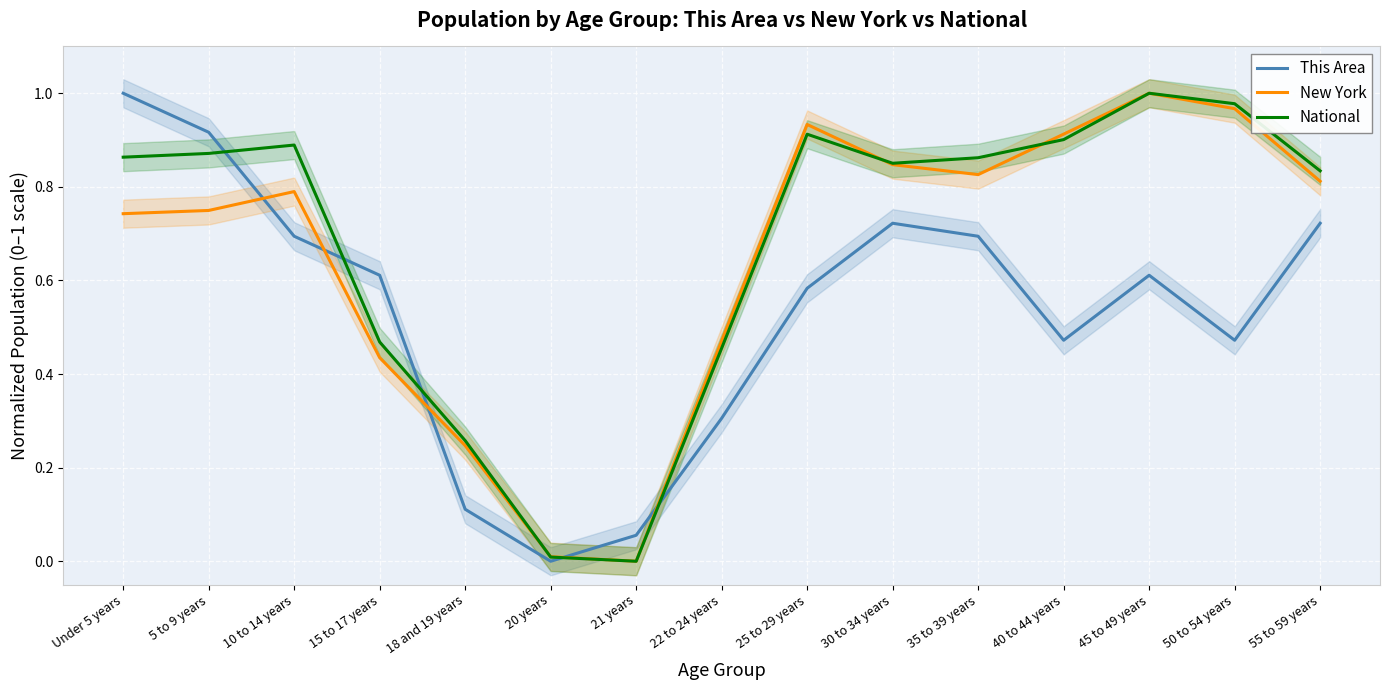

True or false: New York has a value of 0.7 at 22 to 24 years.

False